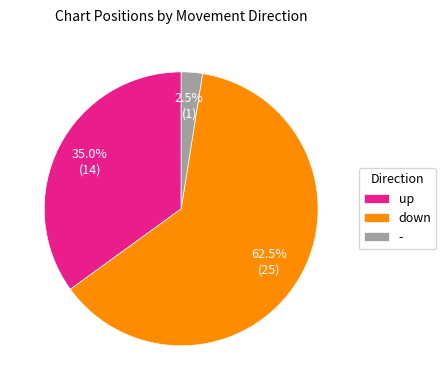

What is the largest slice in the pie chart?

down